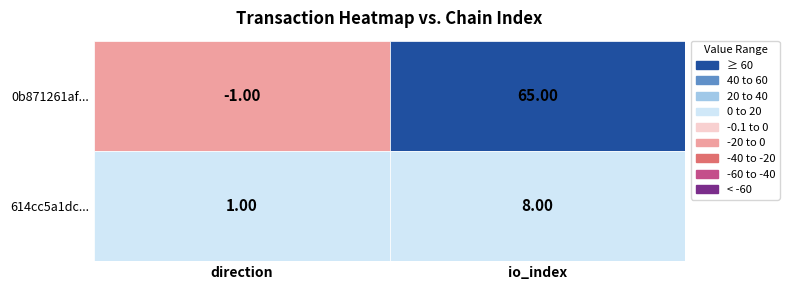

Which series has the largest range (max minus min)?

0b871261af581be1305092a003a6aa7e1956b1a